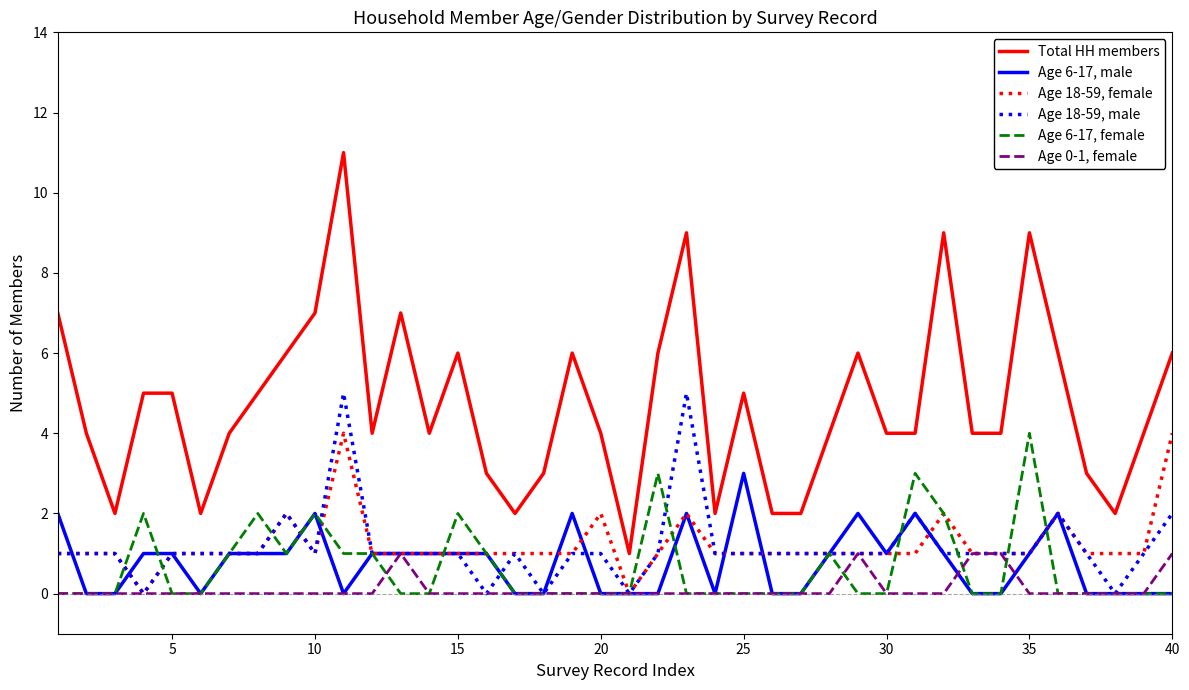

True or false: Total HH members and Age 0-1, female intersect in this chart.

False